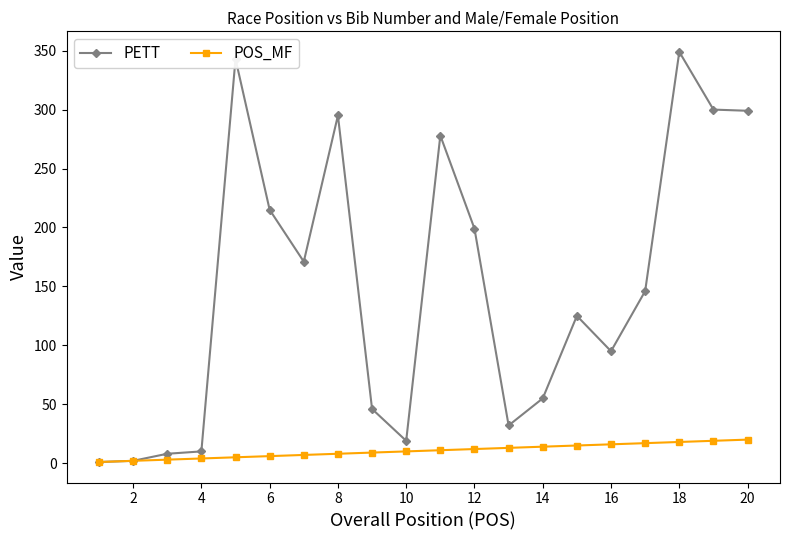

Which series has the largest total across all categories?

PETT